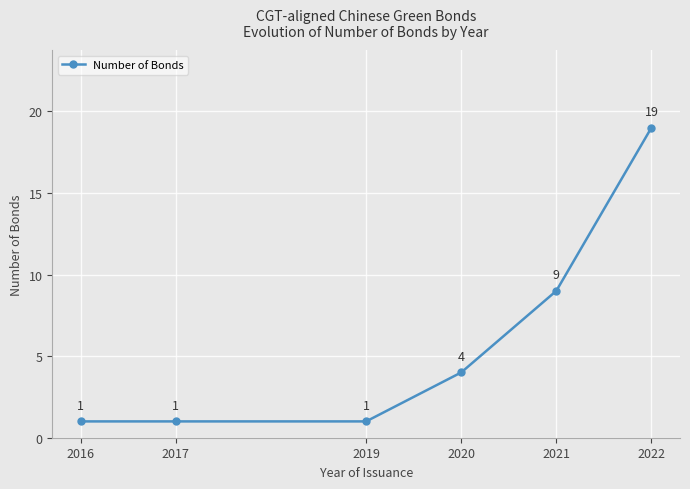

What is the difference between the values at 2019 and 2022?

18